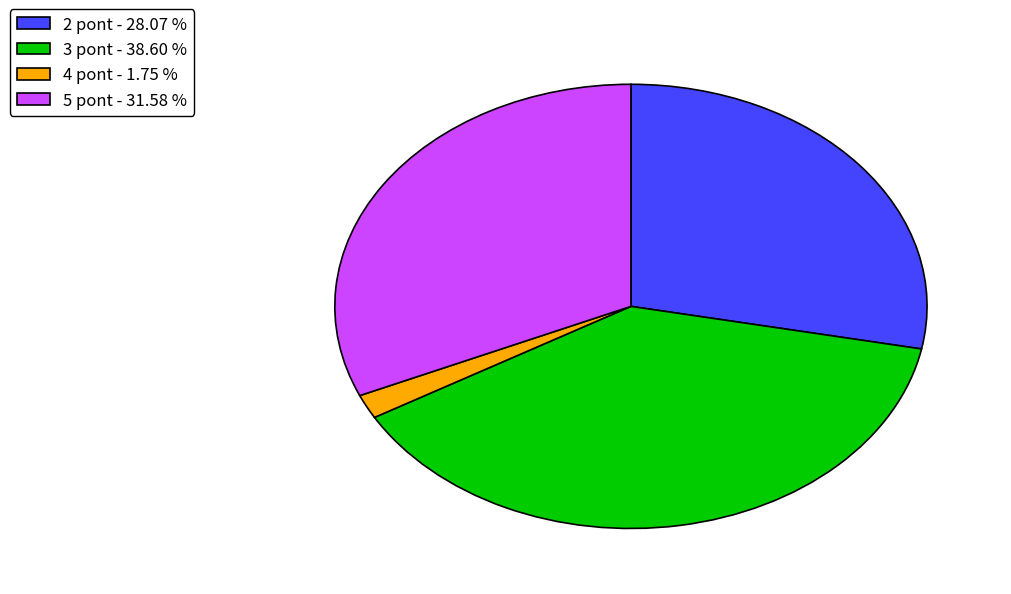

Rank the categories by value from lowest to highest.

4 pont, 2 pont, 5 pont, 3 pont